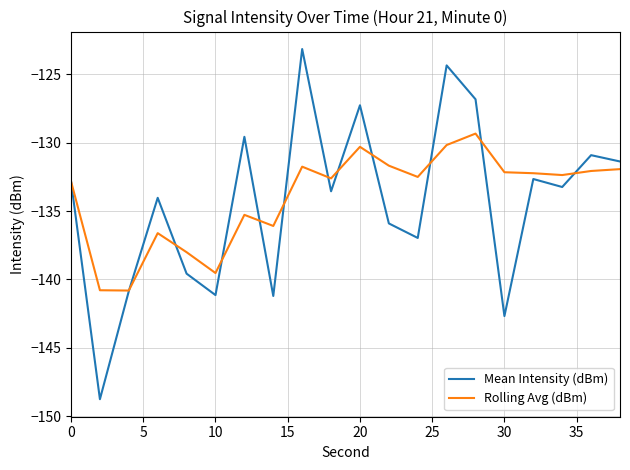

True or false: Rolling Avg (dBm) has more than 1 interior local peaks.

True